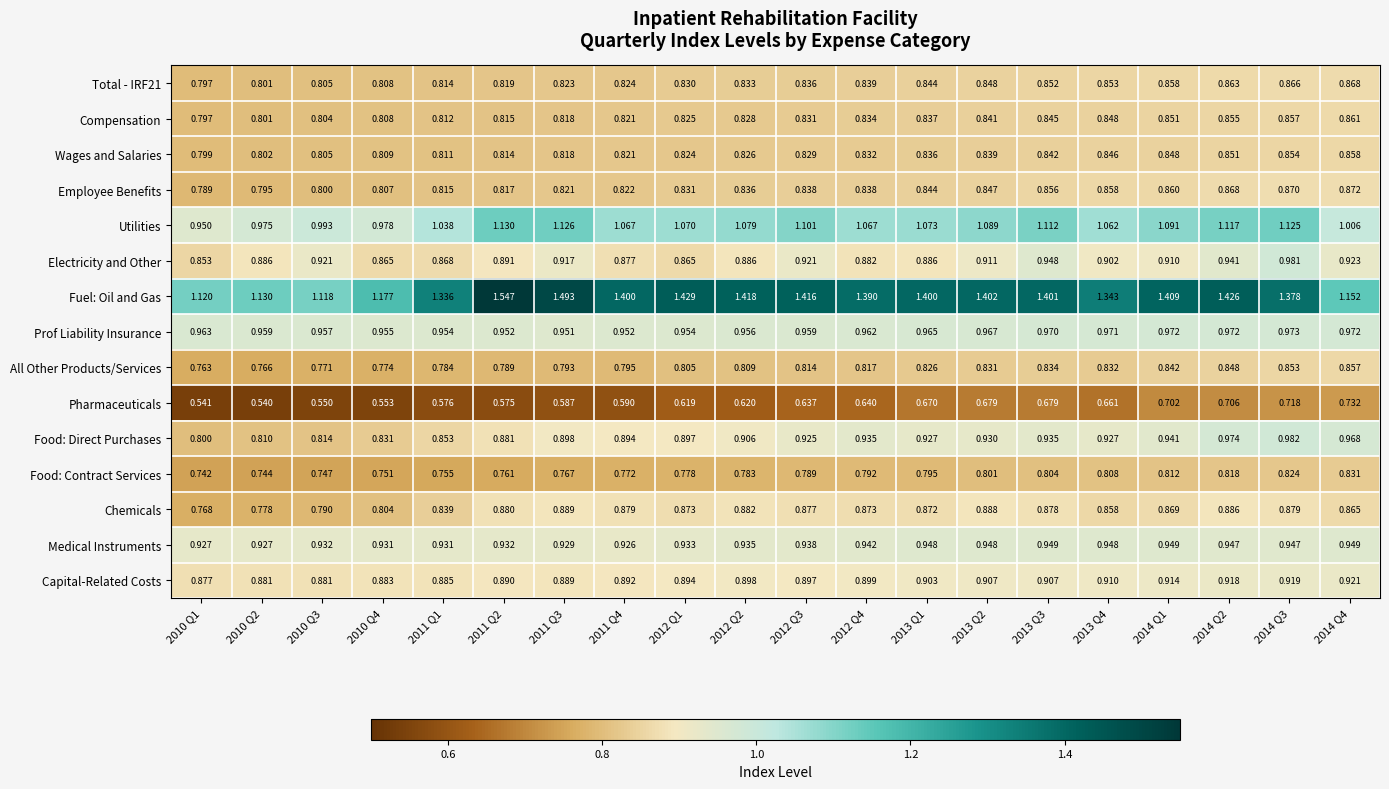

How many categories are shown in the chart?

20